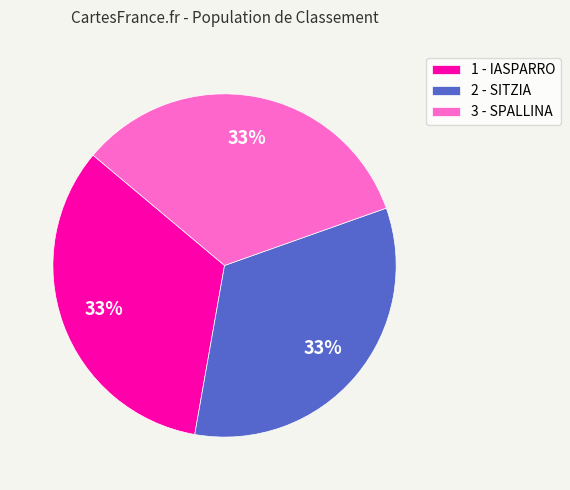

How many slices are in this pie chart?

3